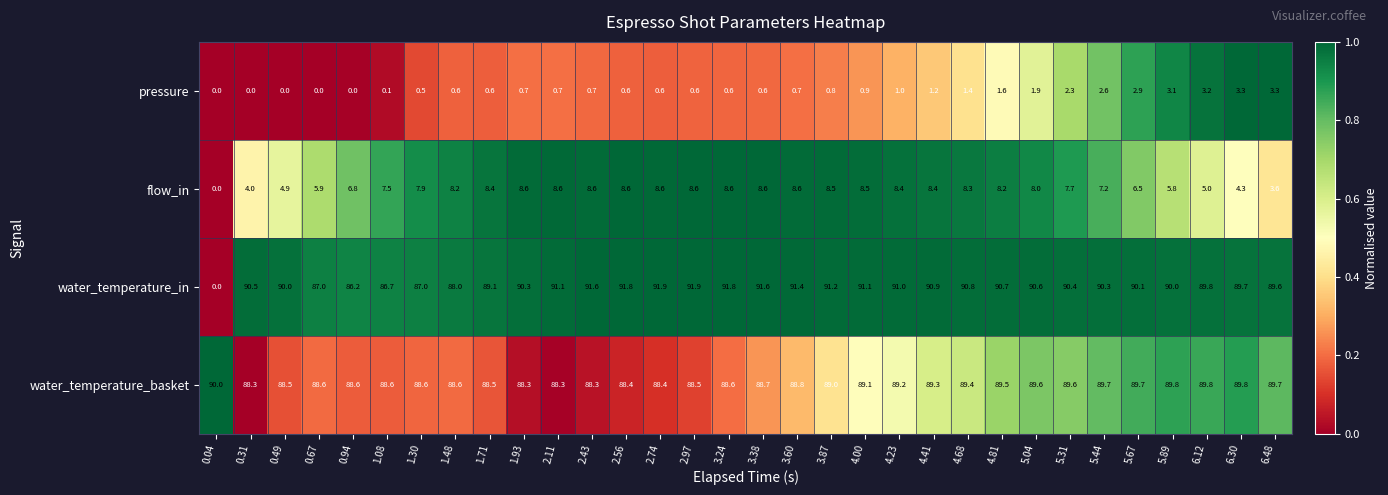

How many categories are shown in the chart?

32